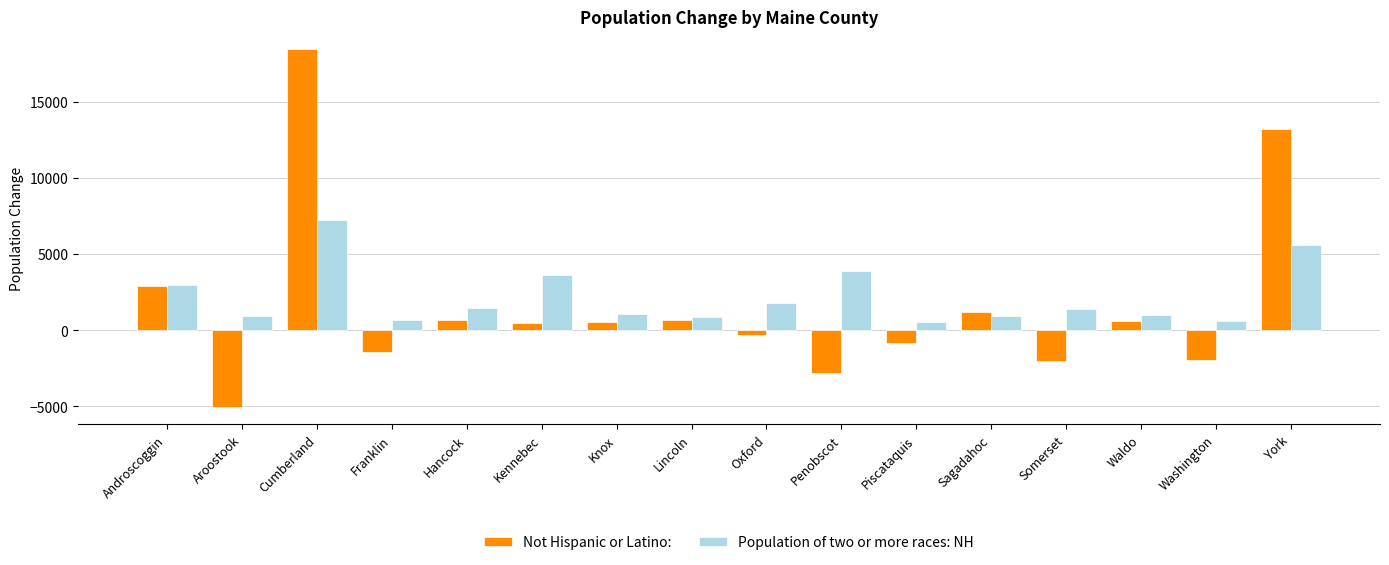

At which label does Population of two or more races: NH first exceed 1400?

Androscoggin